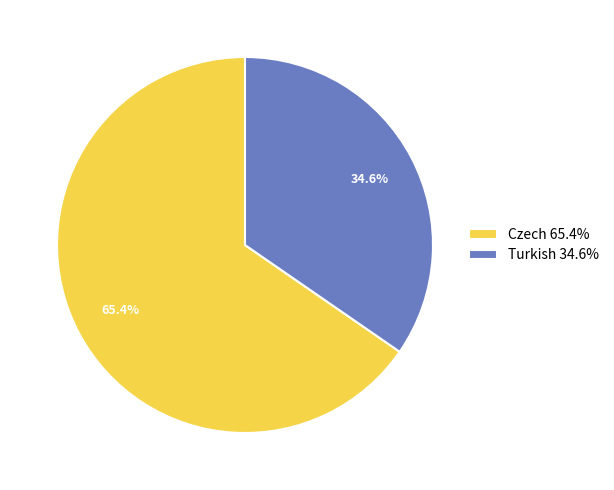

True or false: Czech accounts for 65% of the total.

True